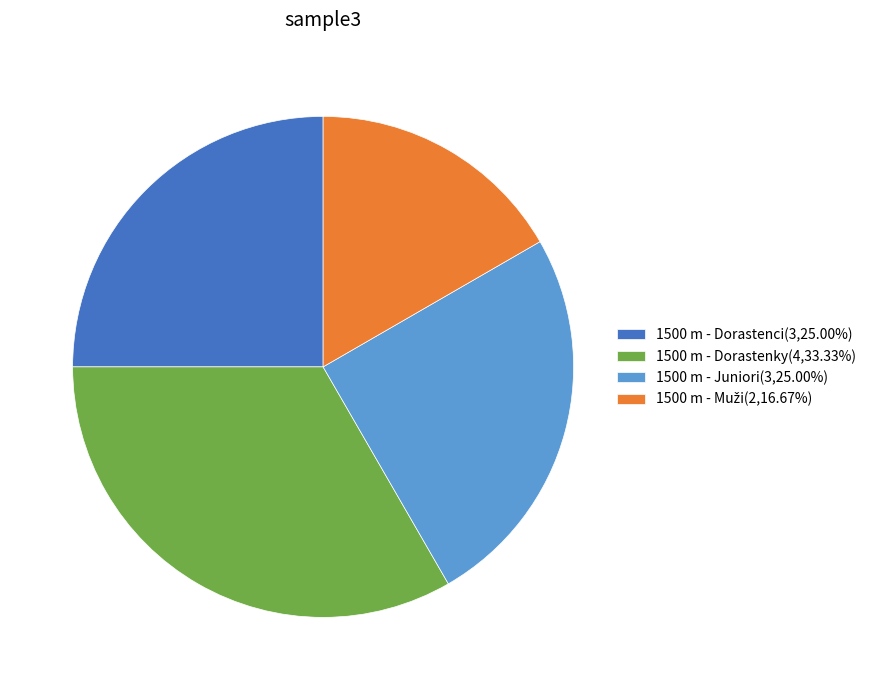

Is there any slice that represents more than half of the pie?

No